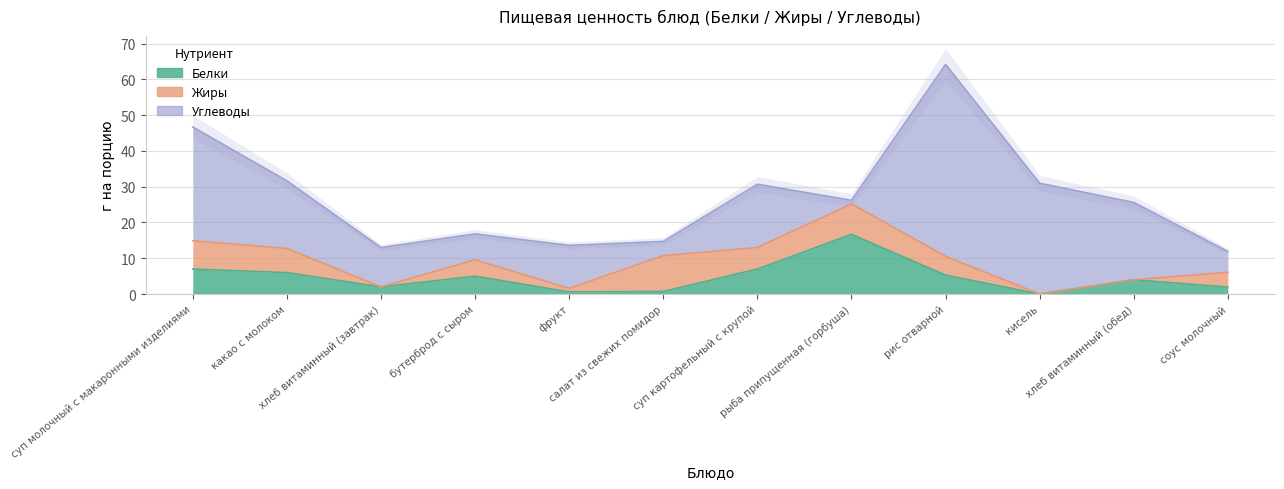

Which series has the largest total across all categories?

Углеводы